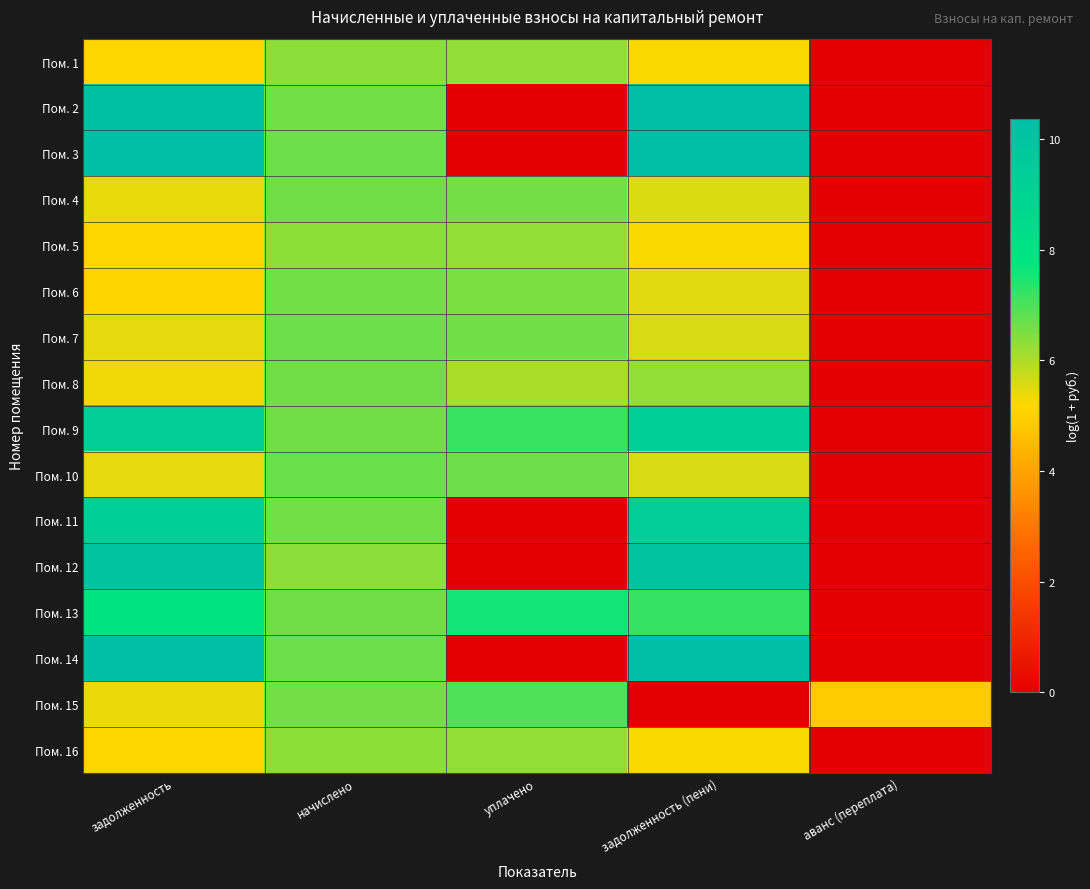

Reading left to right, what are all the values shown in this chart?

Пом. 1: задолженность=5.1	начислено=6.3	уплачено=6.3	задолженность (пени)=5.2	аванс (переплата)=0.0
Пом. 2: задолженность=10.3	начислено=6.6	уплачено=0.0	задолженность (пени)=10.3	аванс (переплата)=0.0
Пом. 3: задолженность=10.3	начислено=6.7	уплачено=0.0	задолженность (пени)=10.4	аванс (переплата)=0.0
Пом. 4: задолженность=5.4	начислено=6.6	уплачено=6.6	задолженность (пени)=5.5	аванс (переплата)=0.0
Пом. 5: задолженность=5.1	начислено=6.3	уплачено=6.3	задолженность (пени)=5.2	аванс (переплата)=0.0
Пом. 6: задолженность=5.1	начислено=6.6	уплачено=6.5	задолженность (пени)=5.5	аванс (переплата)=0.0
Пом. 7: задолженность=5.5	начислено=6.7	уплачено=6.6	задолженность (пени)=5.6	аванс (переплата)=0.0
Пом. 8: задолженность=5.3	начислено=6.6	уплачено=6.0	задолженность (пени)=6.3	аванс (переплата)=0.0
Пом. 9: задолженность=9.3	начислено=6.6	уплачено=7.2	задолженность (пени)=9.3	аванс (переплата)=0.0
Пом. 10: задолженность=5.5	начислено=6.7	уплачено=6.6	задолженность (пени)=5.6	аванс (переплата)=0.0
Пом. 11: задолженность=9.3	начислено=6.6	уплачено=0.0	задолженность (пени)=9.4	аванс (переплата)=0.0
Пом. 12: задолженность=10.0	начислено=6.3	уплачено=0.0	задолженность (пени)=10.0	аванс (переплата)=0.0
Пом. 13: задолженность=7.8	начислено=6.6	уплачено=7.6	задолженность (пени)=7.2	аванс (переплата)=0.0
Пом. 14: задолженность=10.3	начислено=6.7	уплачено=0.0	задолженность (пени)=10.4	аванс (переплата)=0.0
Пом. 15: задолженность=5.4	начислено=6.6	уплачено=7.0	задолженность (пени)=0.0	аванс (переплата)=4.9
Пом. 16: задолженность=5.1	начислено=6.3	уплачено=6.3	задолженность (пени)=5.2	аванс (переплата)=0.0